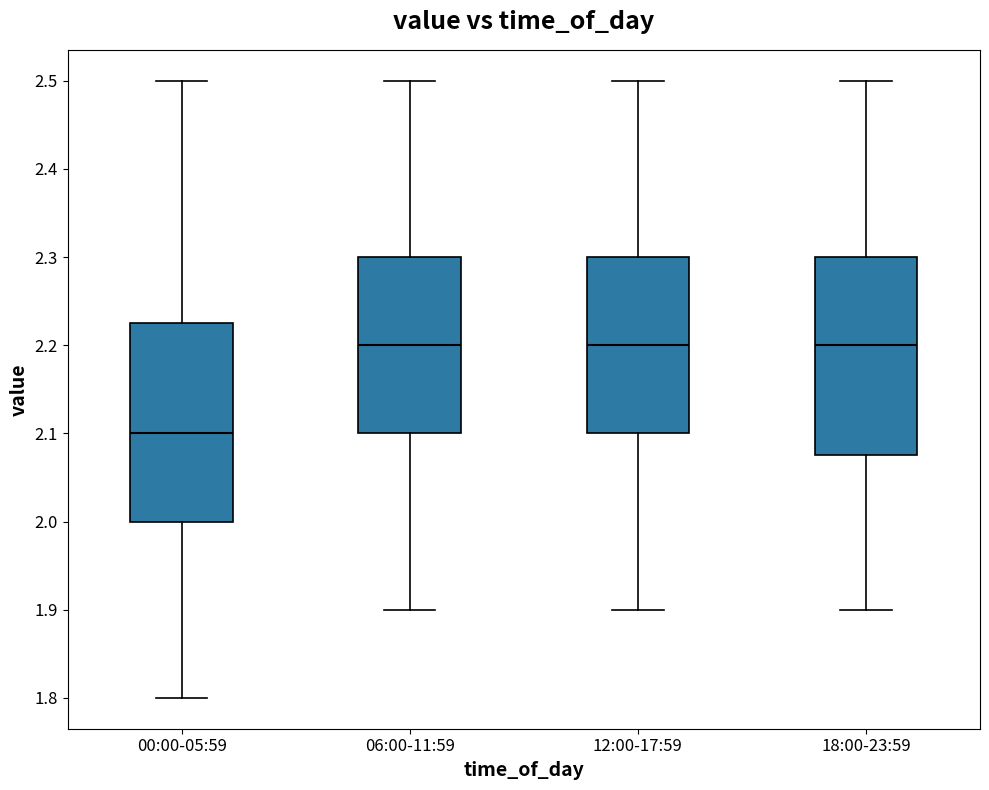

Reading left to right, read every box against the y-axis: the position of its median line, the range the box covers, and the ends of its whiskers. The values are not printed on the chart, so give them approximately, as read against the axis.

00:00-05:59: median 2.10, box 2.00 to 2.23, whiskers 1.80 to 2.50
06:00-11:59: median 2.20, box 2.10 to 2.30, whiskers 1.90 to 2.50
12:00-17:59: median 2.20, box 2.10 to 2.30, whiskers 1.90 to 2.50
18:00-23:59: median 2.20, box 2.08 to 2.30, whiskers 1.90 to 2.50